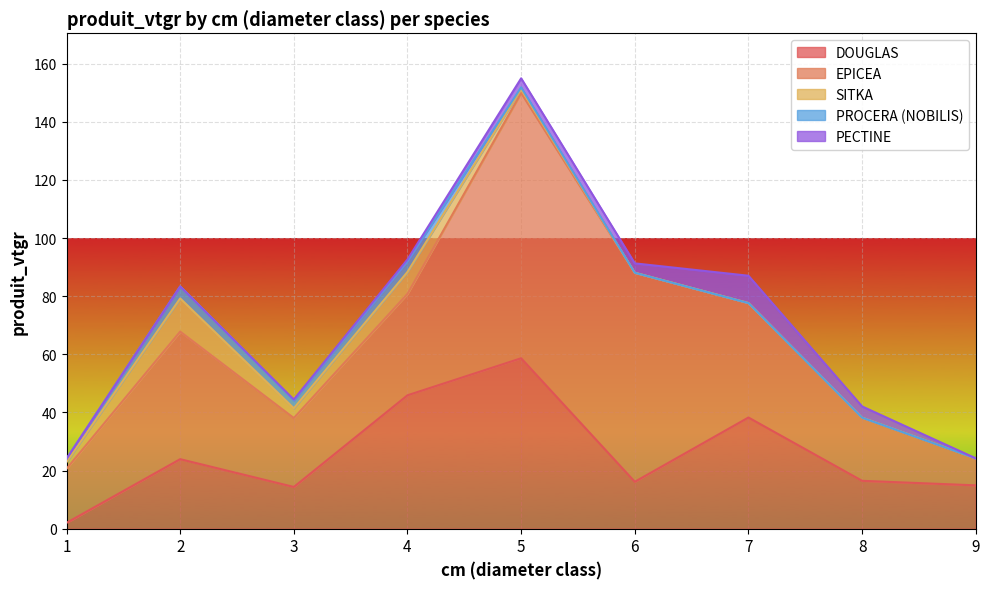

What is the value of the PROCERA (NOBILIS) point at the 1st from the left?

1.1